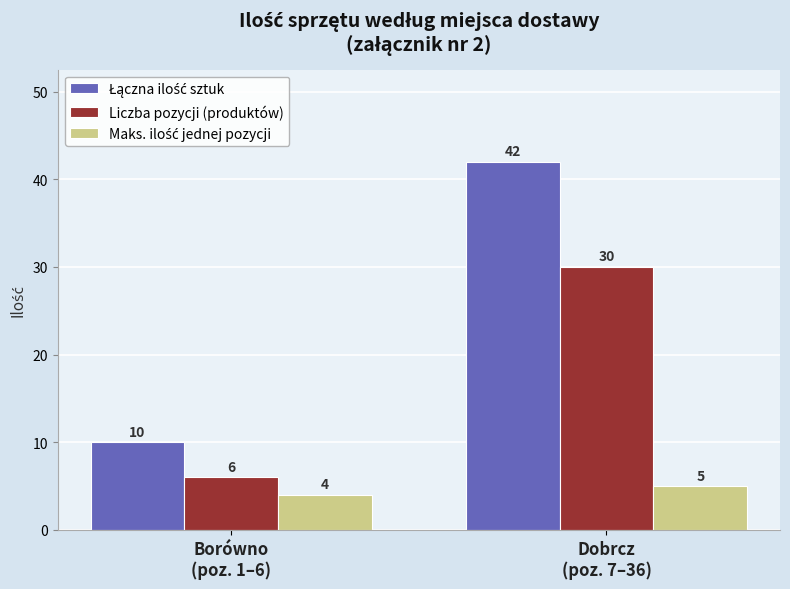

What is the smallest value displayed?

4